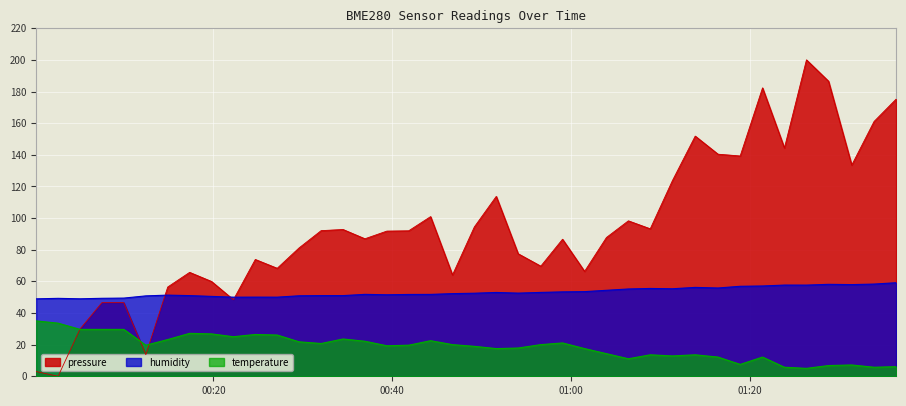

What is the highest value of the pressure series?

200.0